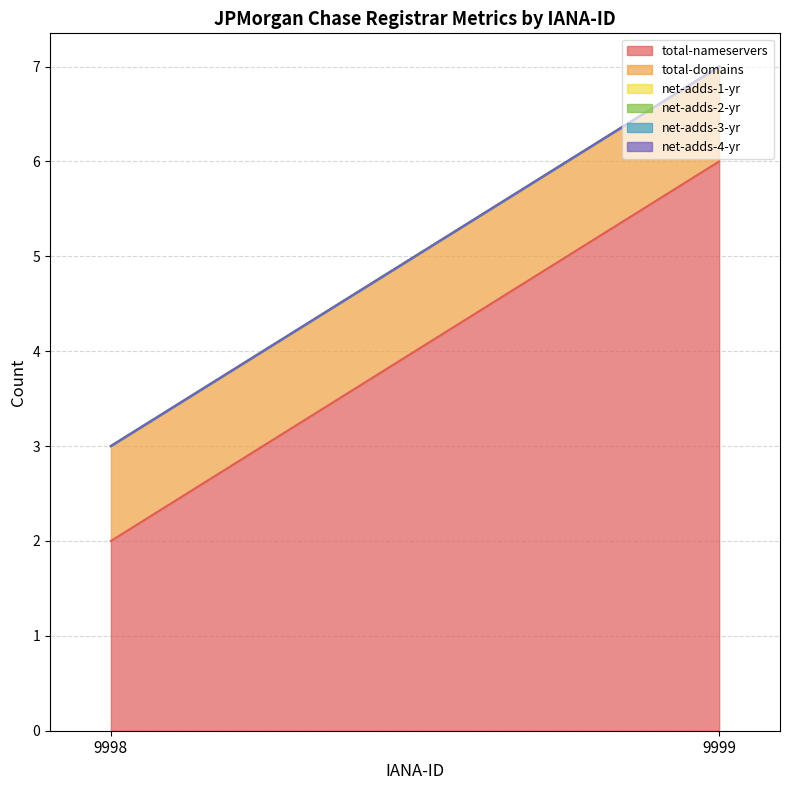

The total-nameservers series shows 2 at 9998. True or false?

True